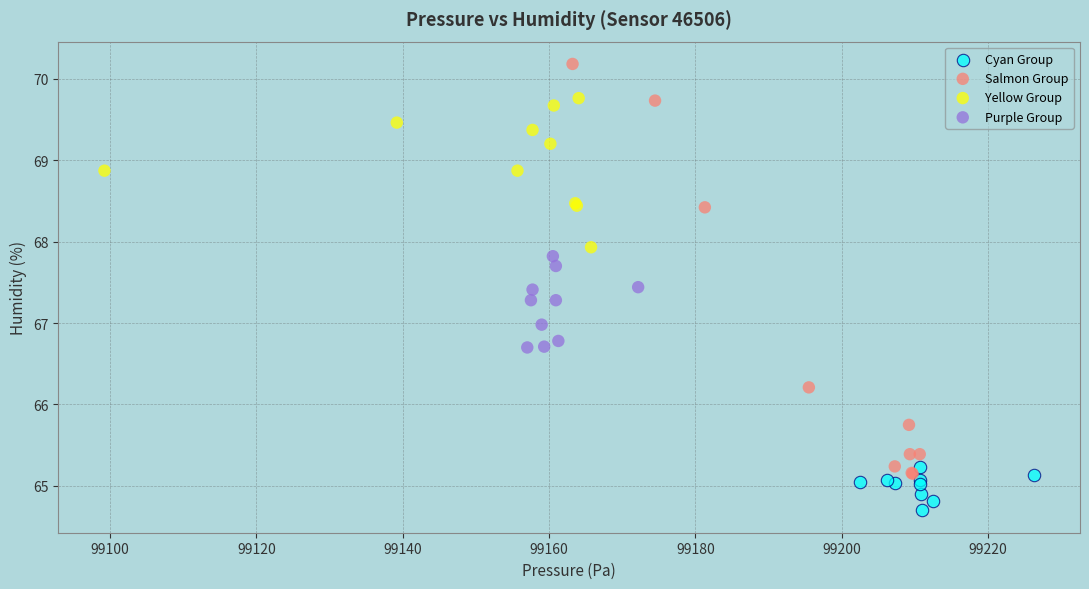

Which series reaches the minimum Y coordinate?

Cyan Group